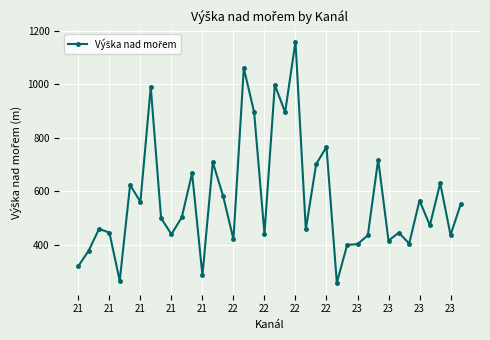

What is the value of the 29th point from the left?

435